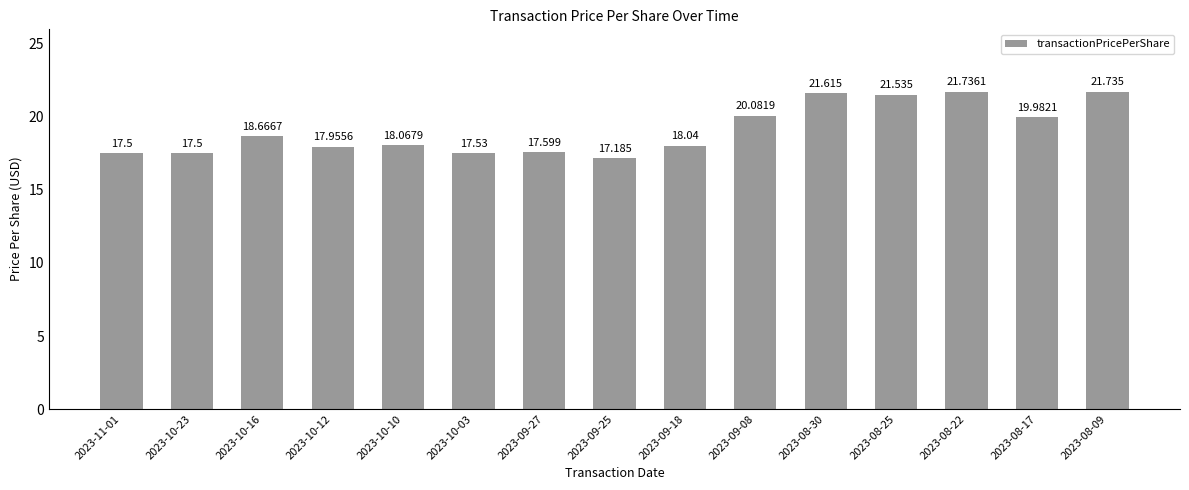

What is the sum of the values at 2023-09-25 and 2023-08-30?

38.8